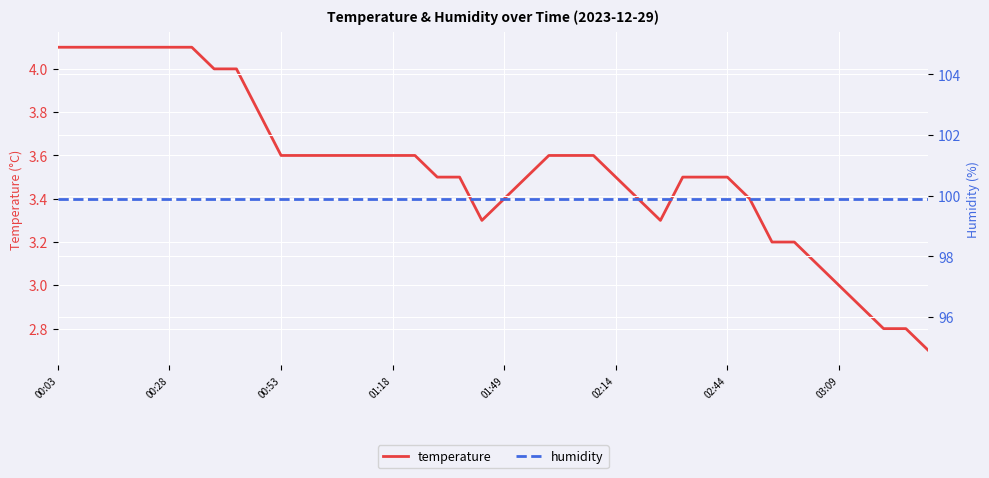

Rank the categories by humidity value from highest to lowest.

00:03, 00:28, 00:53, 01:18, 01:49, 02:14, 02:44, 03:09, 8, 9, 10, 11, 12, 13, 14, 15, 16, 17, 18, 19, 20, 21, 22, 23, 24, 25, 26, 27, 28, 29, 30, 31, 32, 33, 34, 35, 36, 37, 38, 39